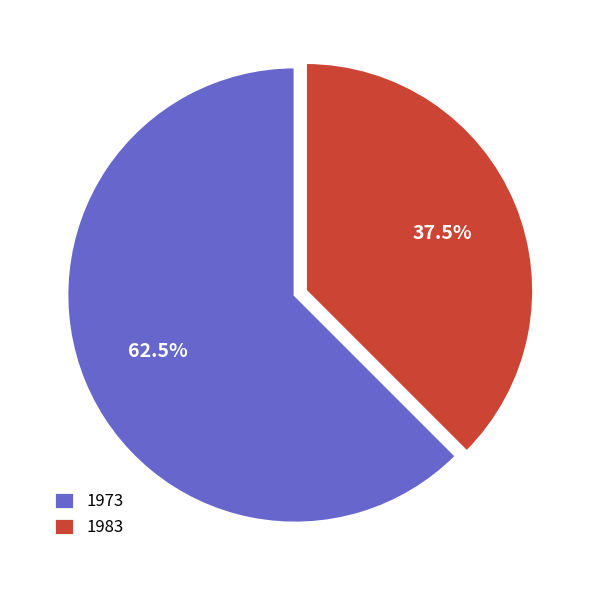

How many segments does this pie chart have?

2